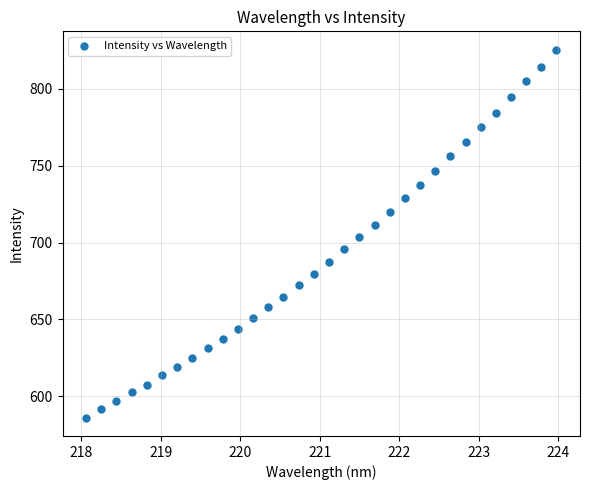

What is the range of Y values (max minus min)?

239.3